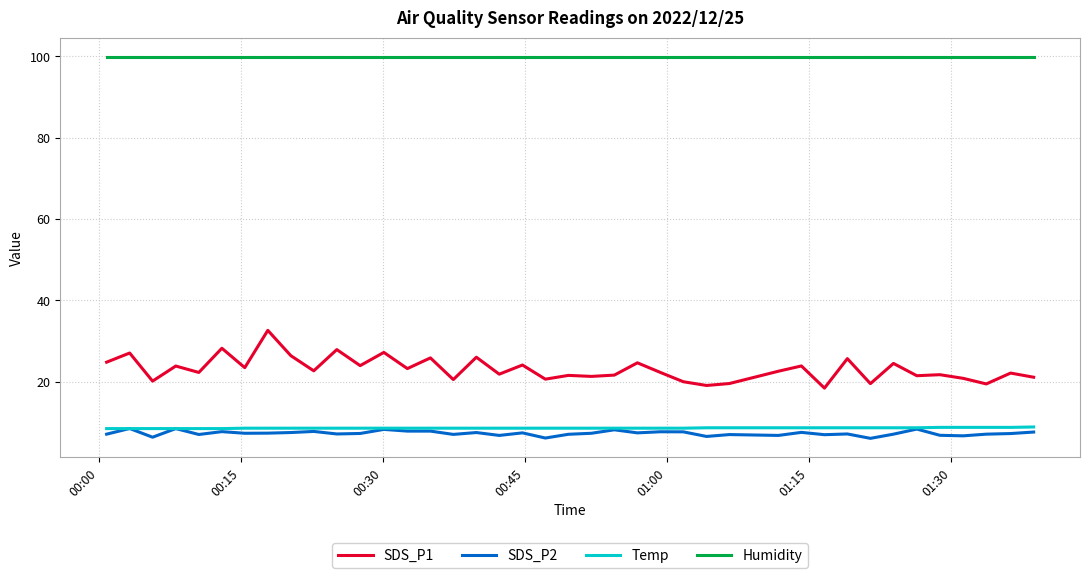

True or false: SDS_P2 and SDS_P1 cross at least once.

False